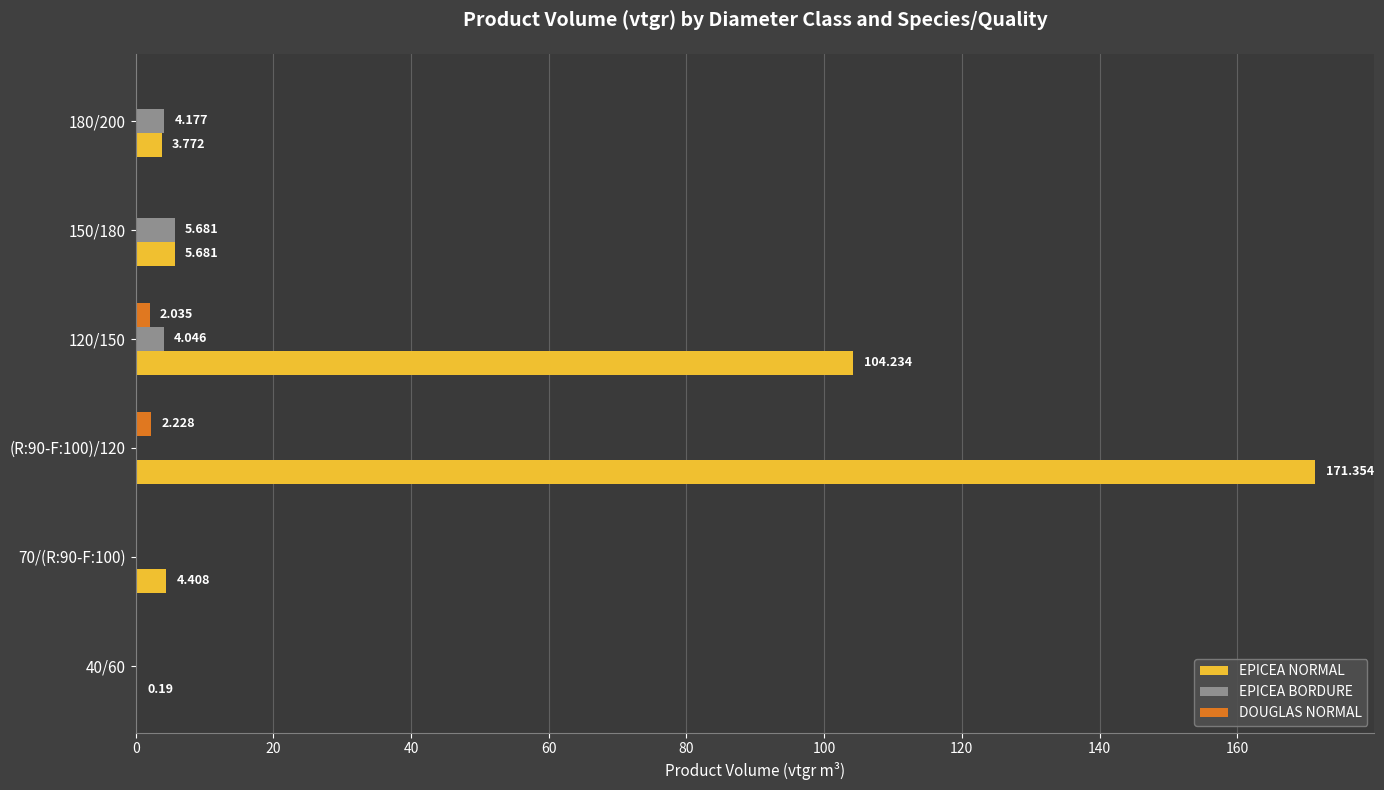

Which series has the largest range (max minus min)?

EPICEA NORMAL